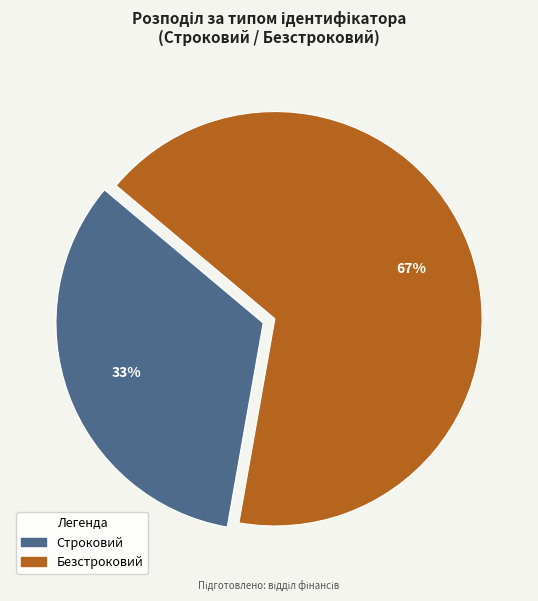

Count the number of slices in the pie.

2